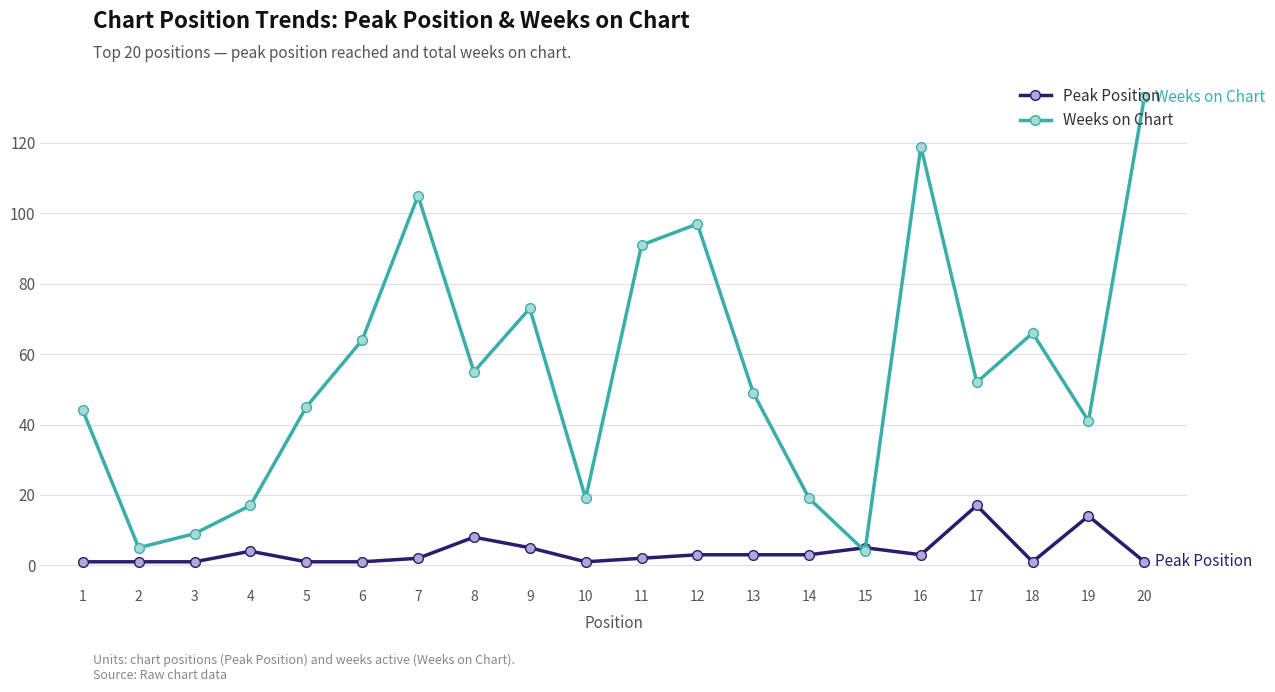

Is the value of Weeks on Chart at 4 greater than the value of Peak Position at 14?

Yes